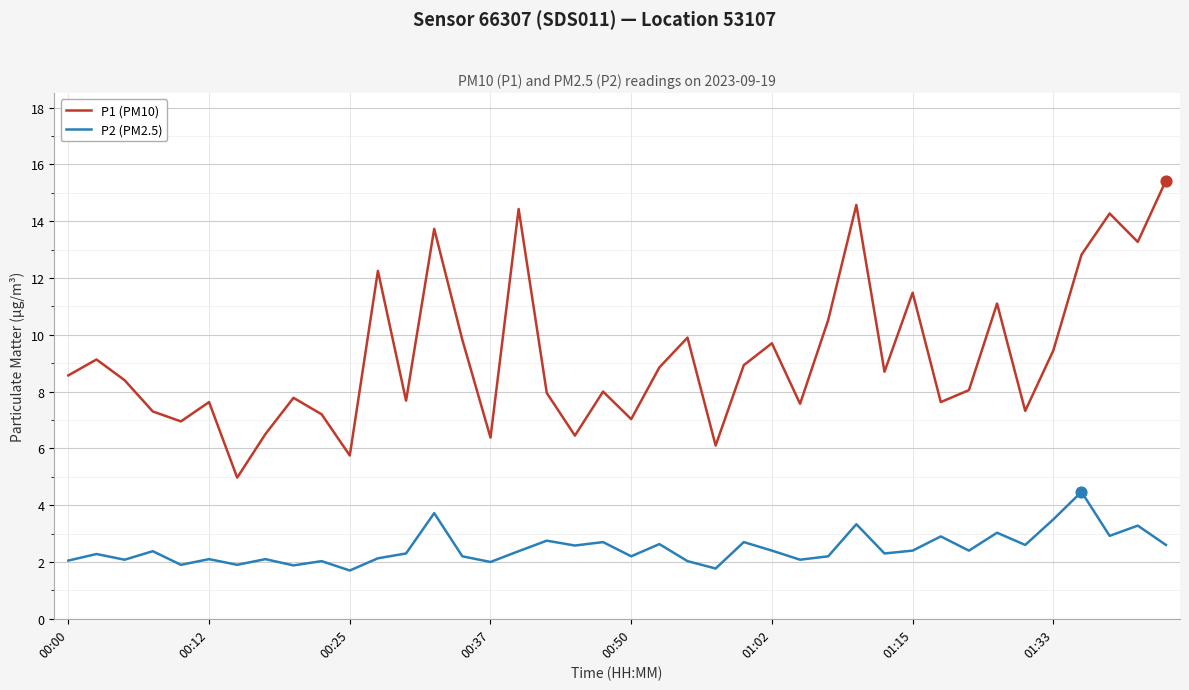

What is the difference between the maximum and minimum values in the P2 (PM2.5) series?

2.8